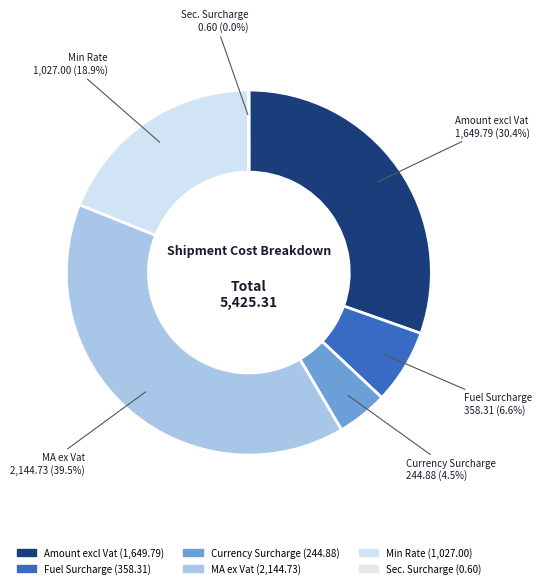

Do Min Rate and Fuel Surcharge together represent more than half of the pie?

No